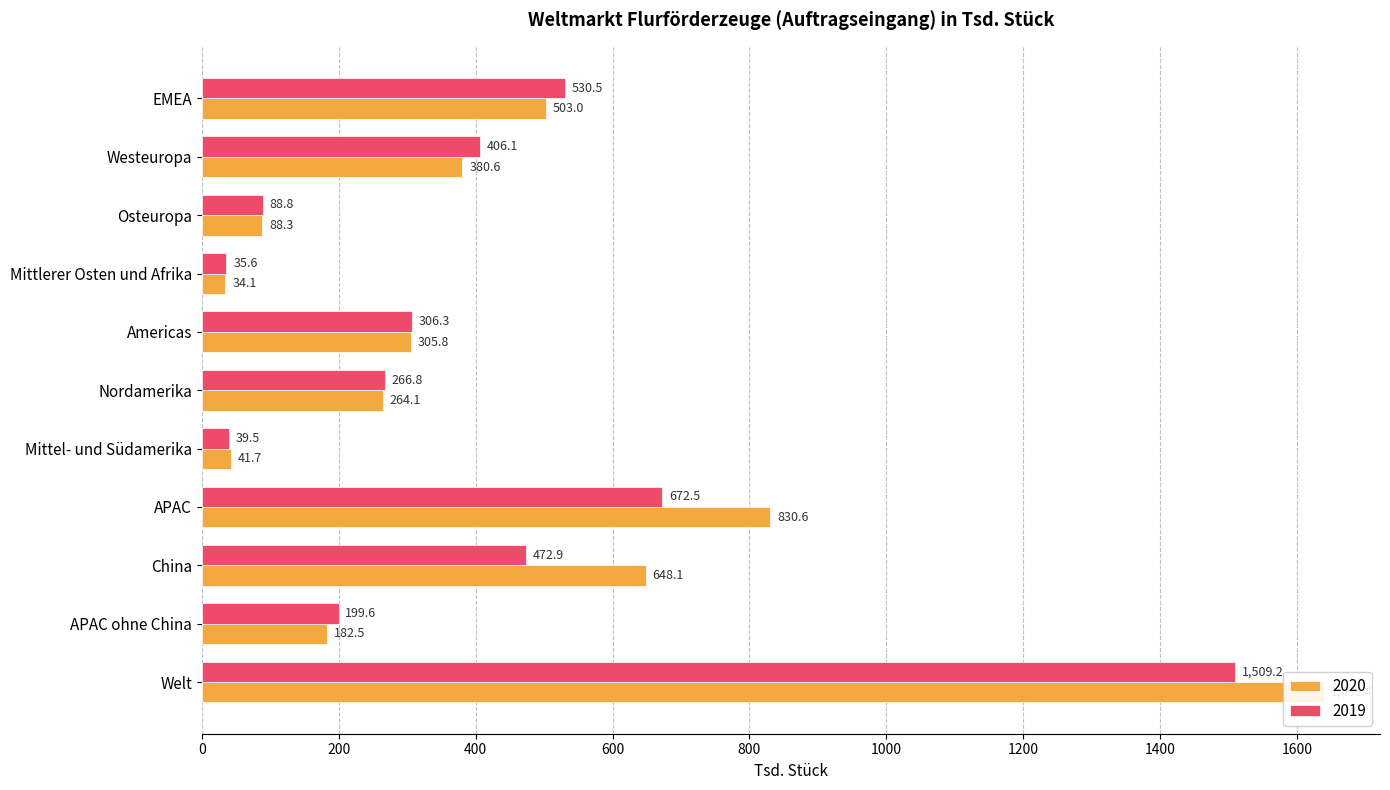

Are the bars horizontal?

Yes